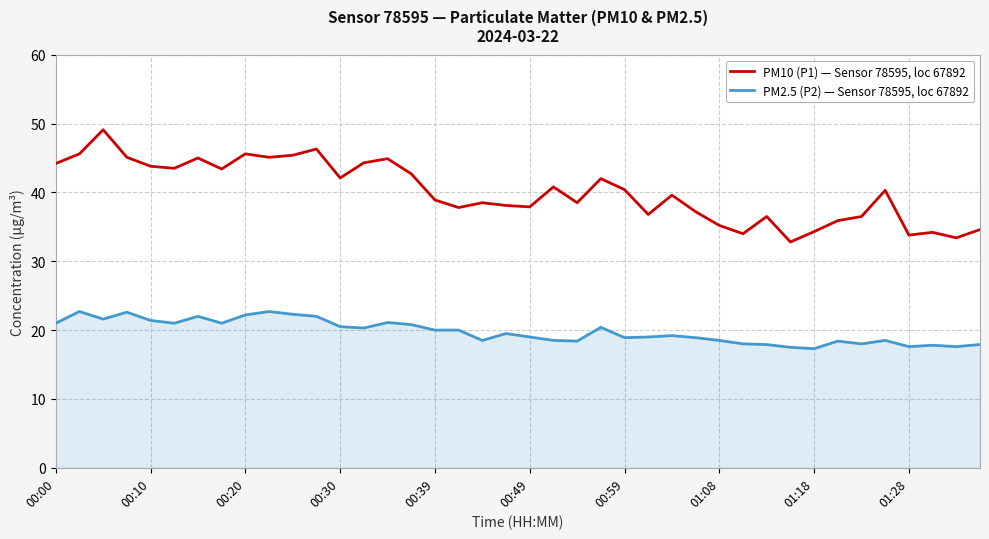

True or false: PM10 (P1) — Sensor 78595, loc 67892 and PM2.5 (P2) — Sensor 78595, loc 67892 intersect in this chart.

False